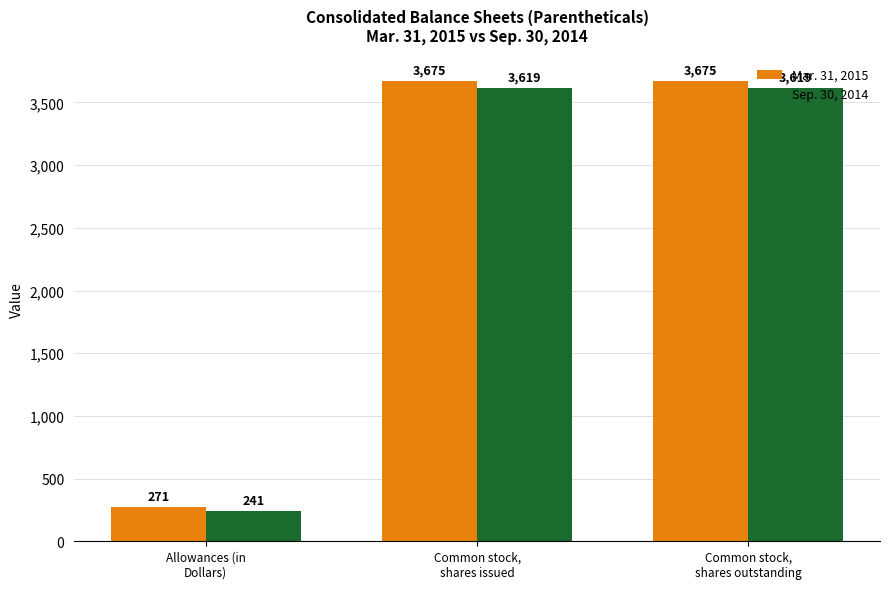

What is the average value of the Mar. 31, 2015 series?

2540